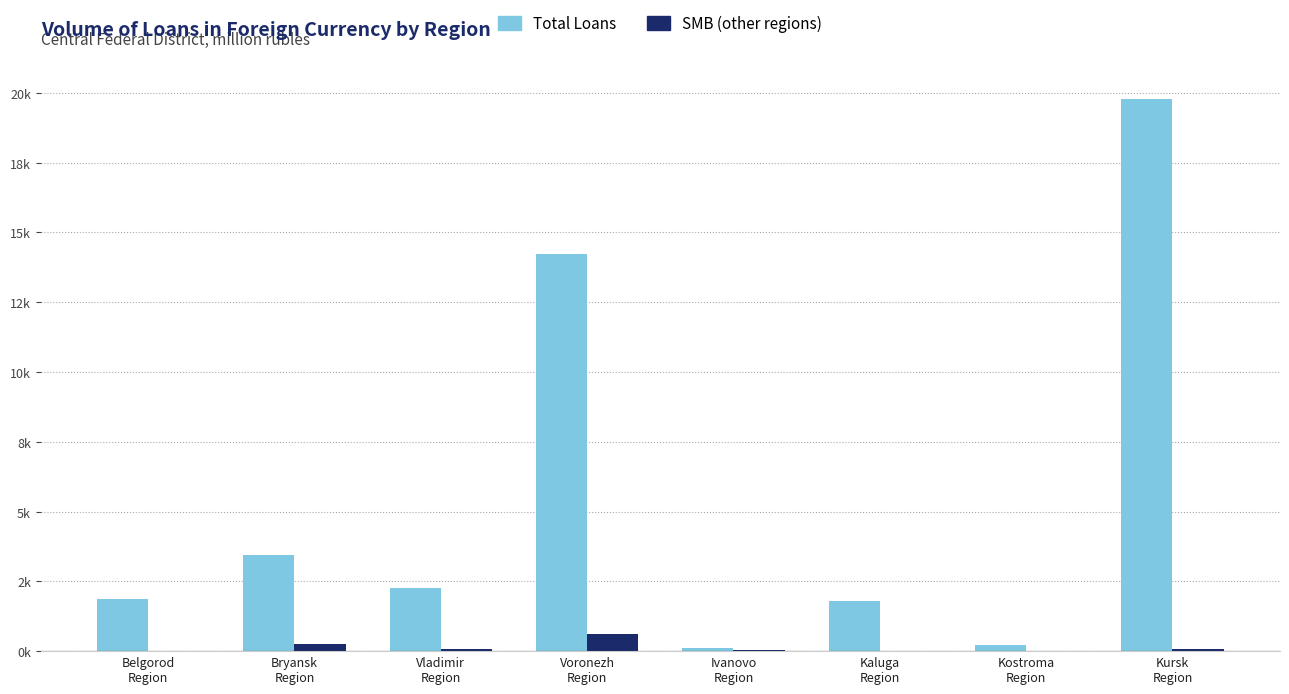

Which series has the largest total across all categories?

Total Loans